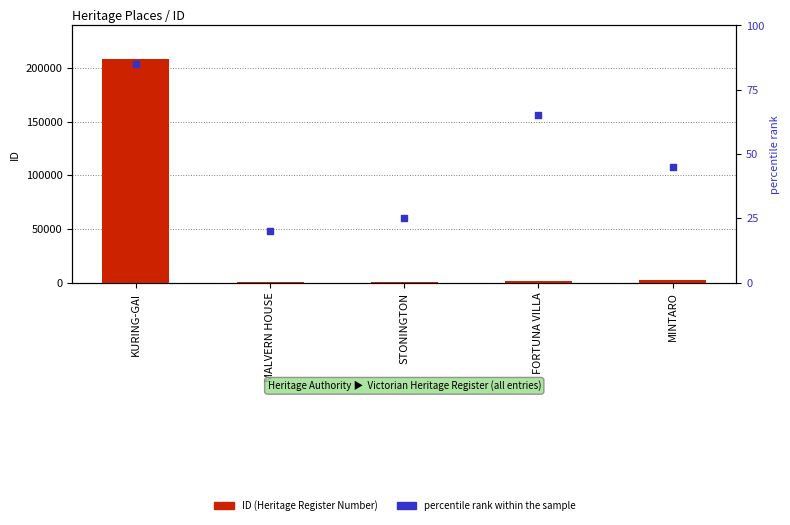

Is the value of percentile rank within the sample at STONINGTON greater than the value of ID (Heritage Register Number) at FORTUNA VILLA?

No